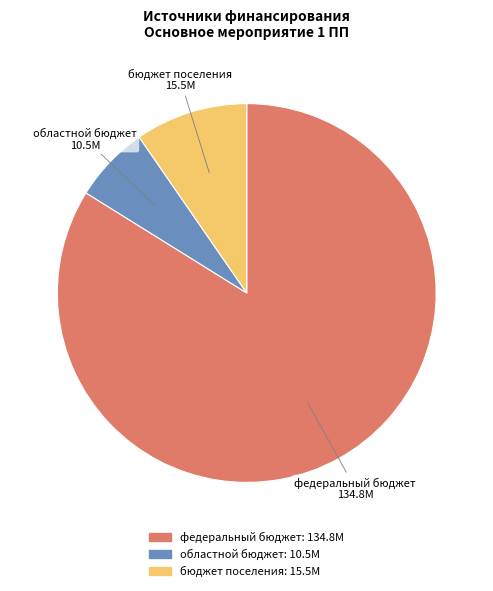

Is бюджет поселения the majority of the pie?

No